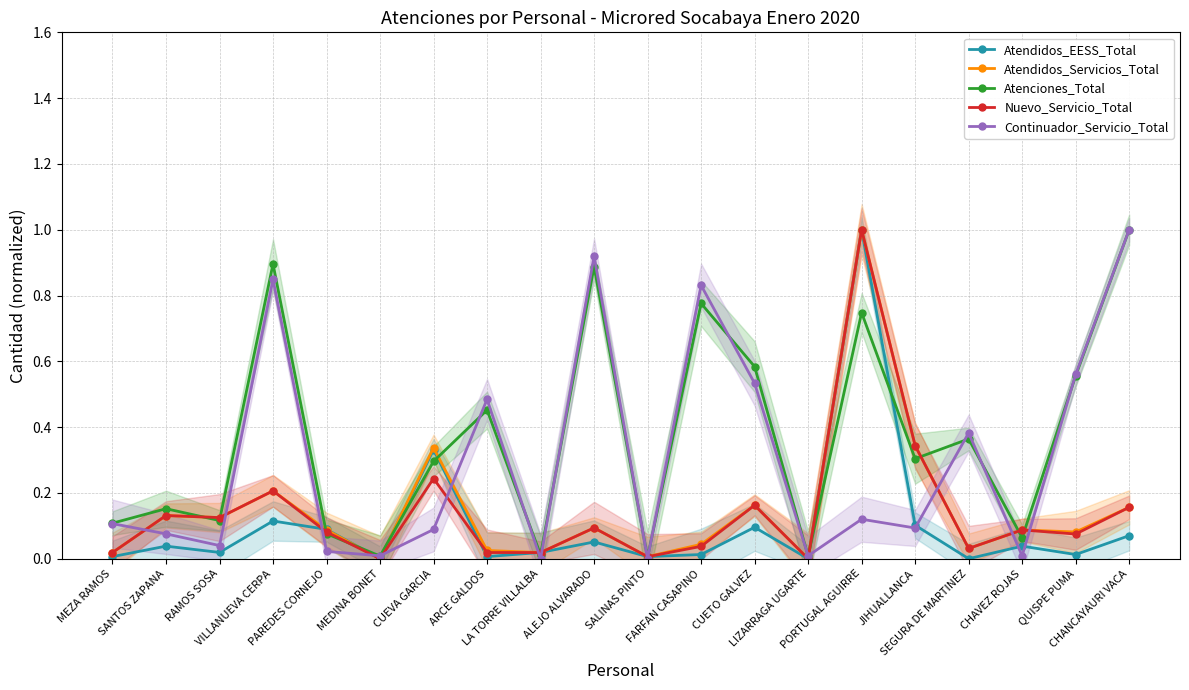

Is this an area chart (filled region under the line)?

No